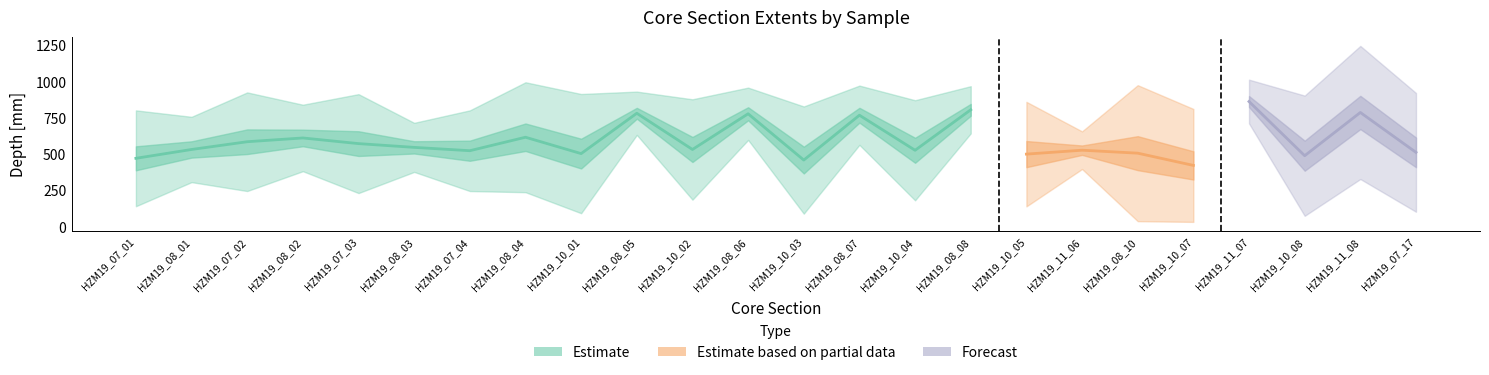

True or false: Length and To cross at least once.

False